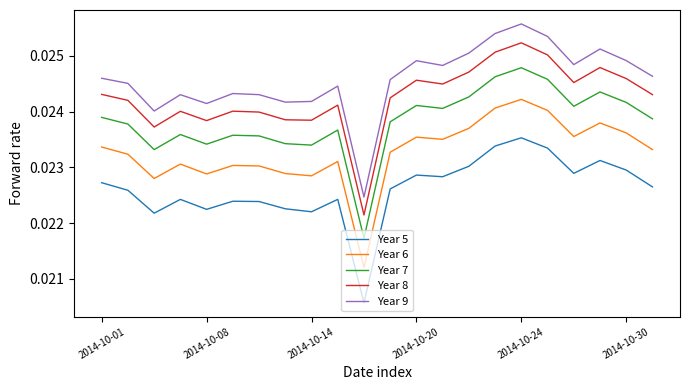

Which series has the largest total across all categories?

Year 9